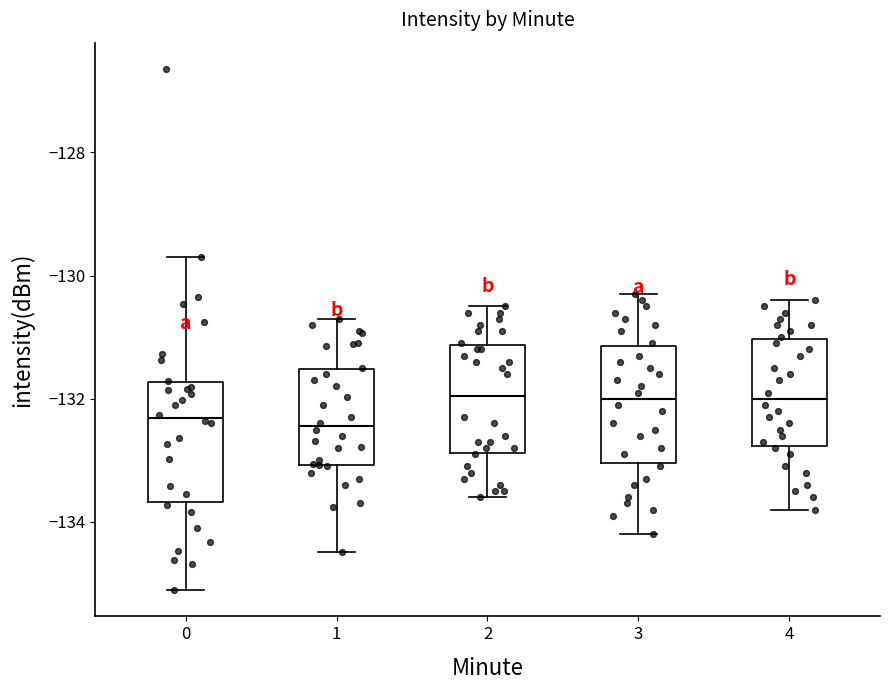

Where is the lower edge of the box at x = 3 on the y-axis? The values are not printed on the chart, so give them approximately, as read against the axis.

-133.0